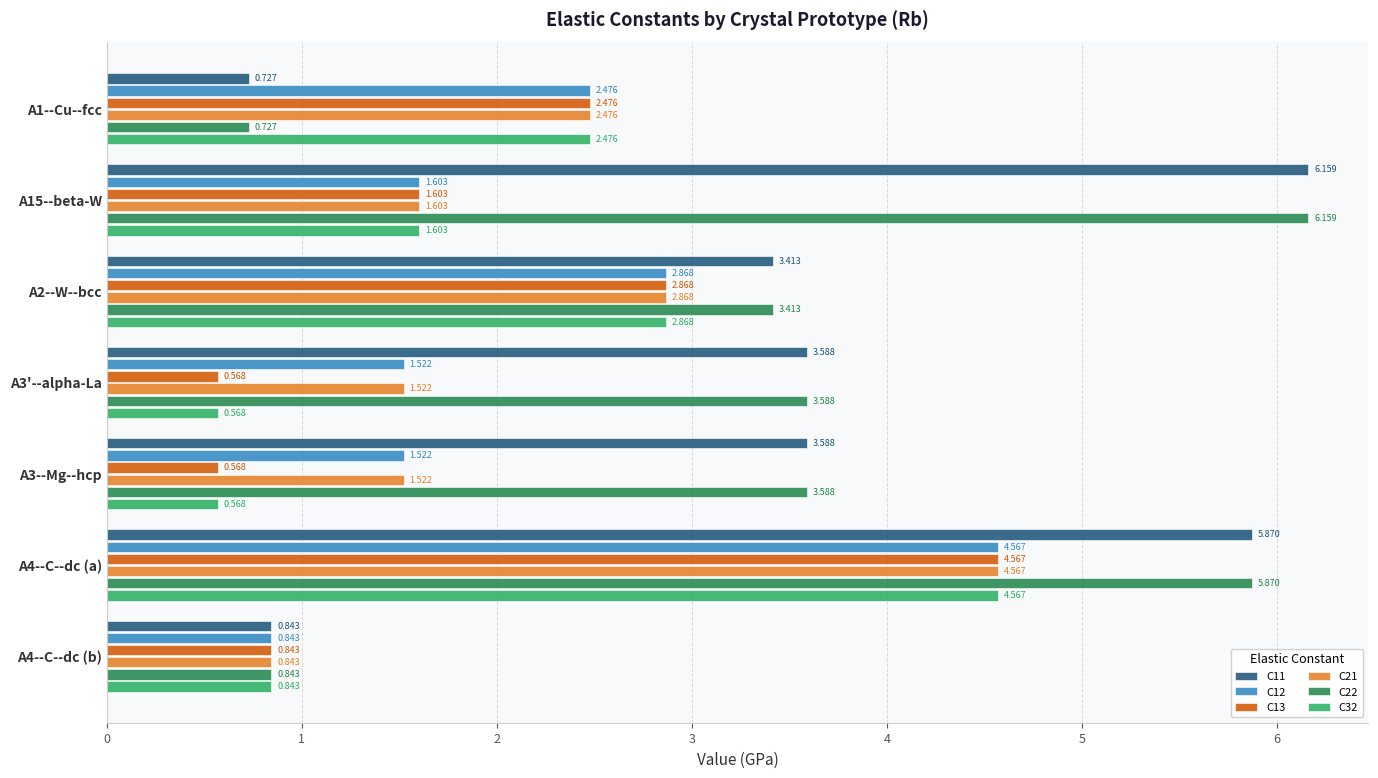

Is the value of C13 at A3'--alpha-La greater than the value of C22 at A3'--alpha-La?

No